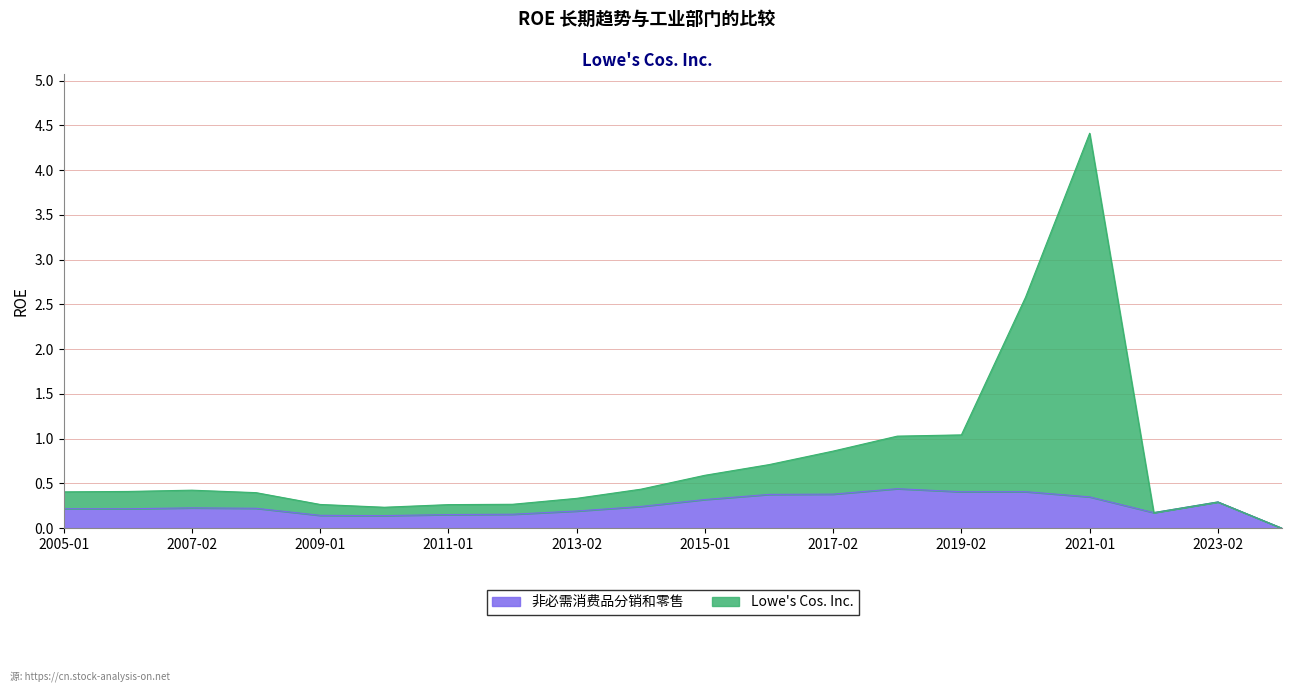

Is the value of 非必需消费品分销和零售 at 2008-02-01 greater than the value of Lowe's Cos. Inc. at 2024-02-02?

Yes